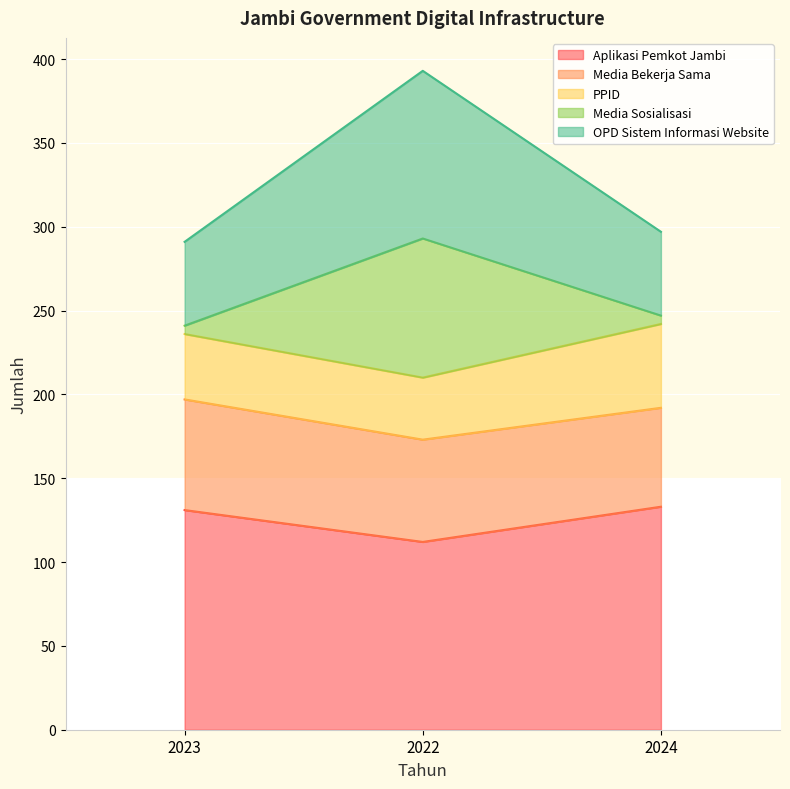

What is the label of the 1st point from the left?

2023